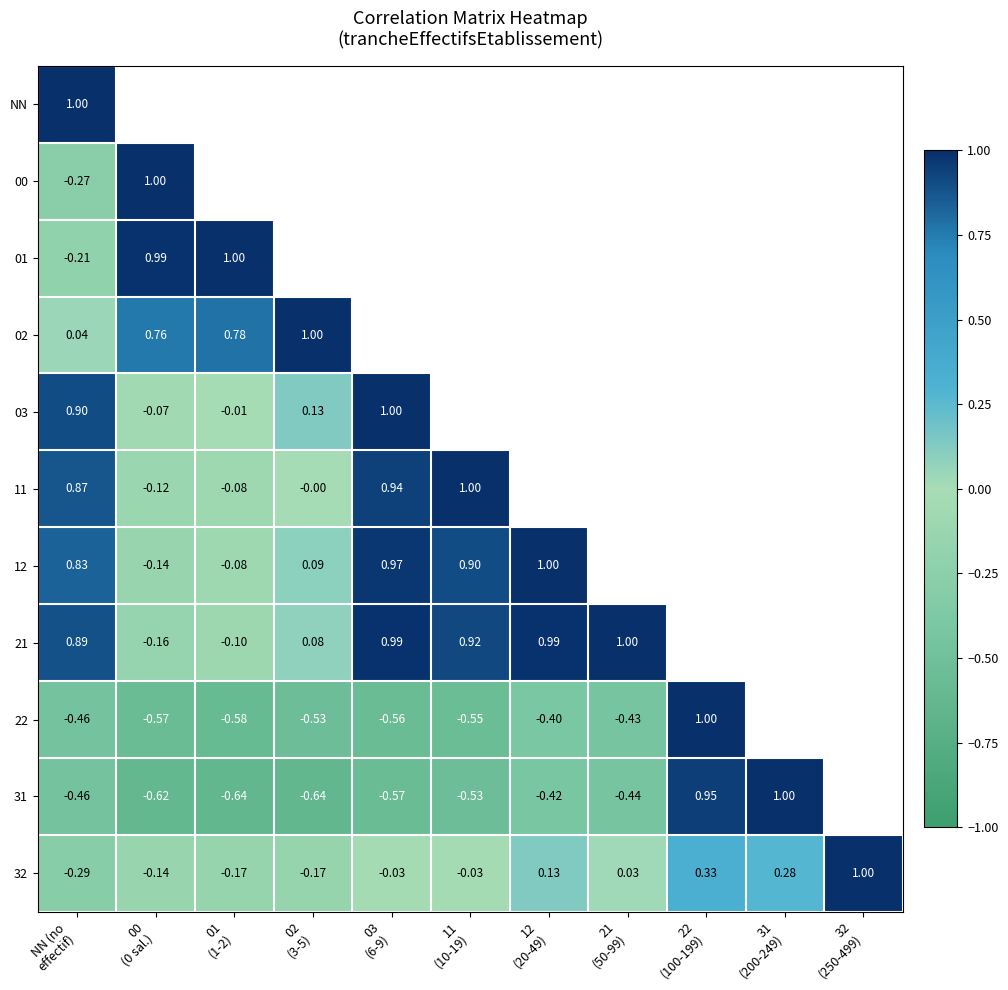

How many values in the 32 series exceed 0?

5